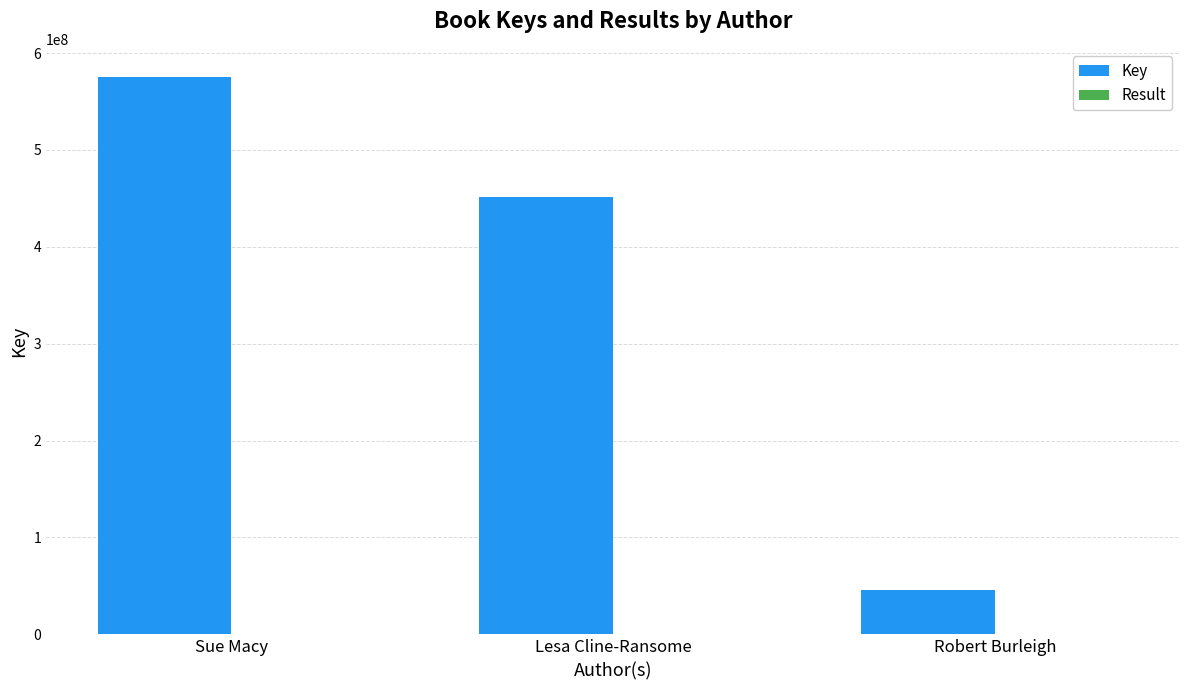

At which category does the chart reach its peak across all series?

Sue Macy